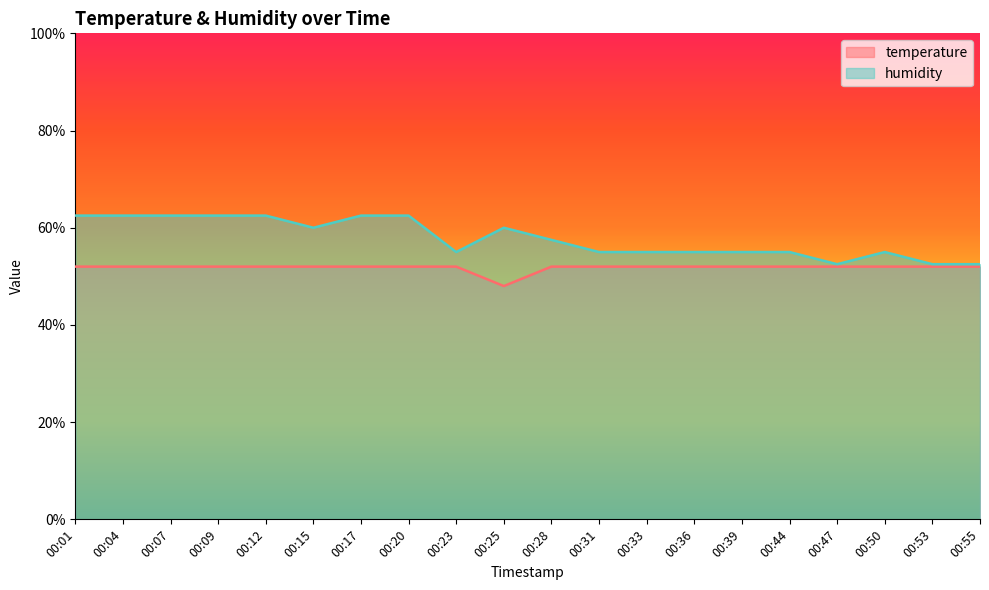

True or false: humidity has a value of 60.0 at 00:25.

True